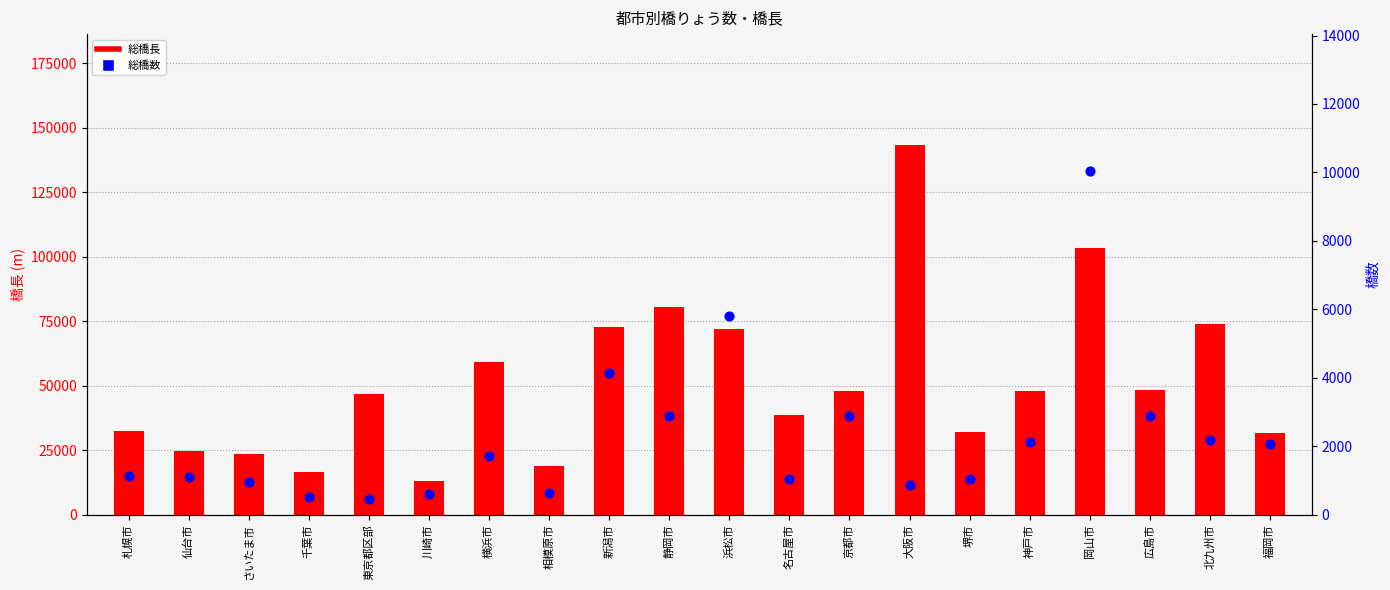

What is the total value across all series at 岡山市?

113220